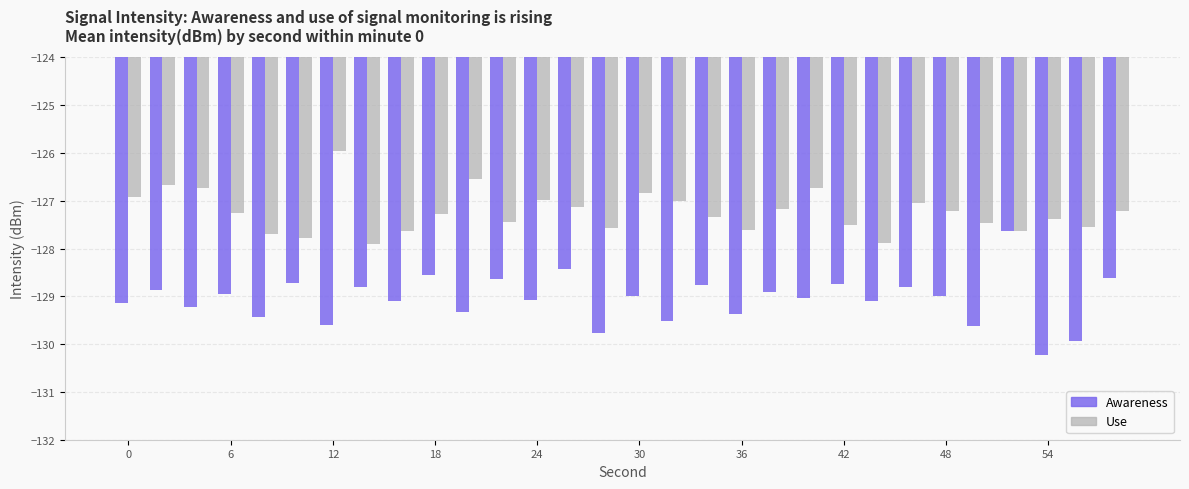

Which series has the largest total across all categories?

Use